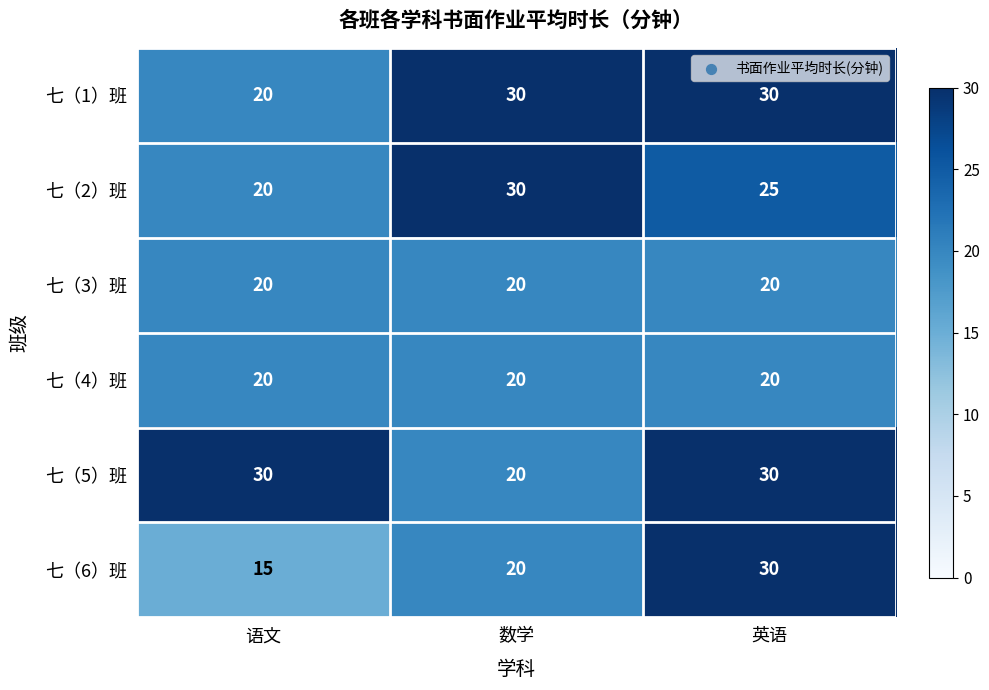

Which series has the largest range (max minus min)?

七（6）班